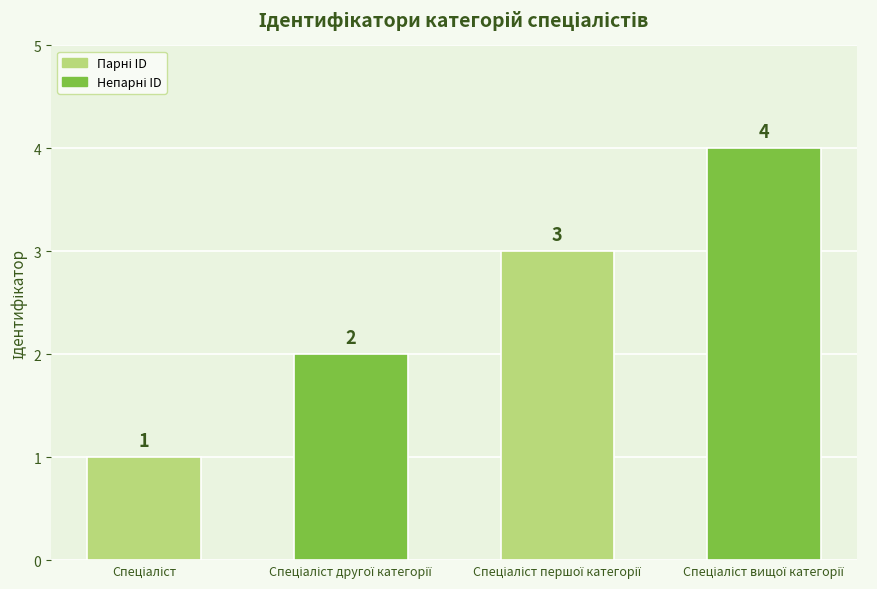

How many values are between 2 and 4?

3